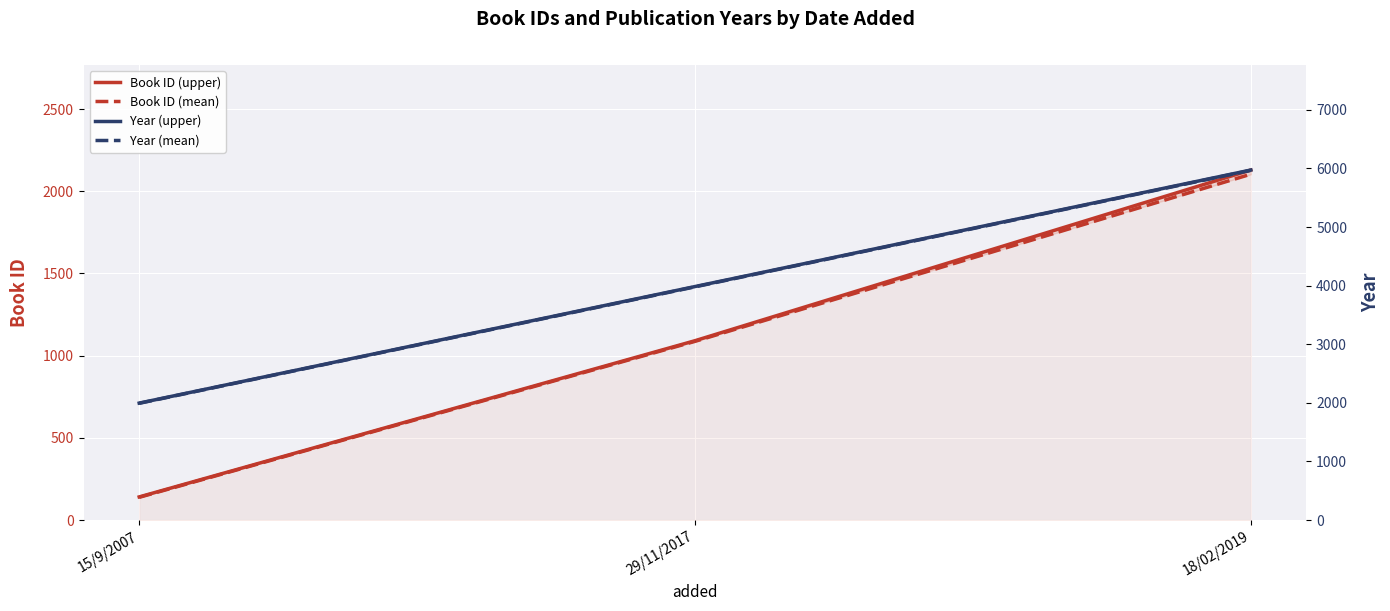

List the series in order of their peak value, highest first.

Year (upper), Year (mean), Book ID (upper), Book ID (mean)